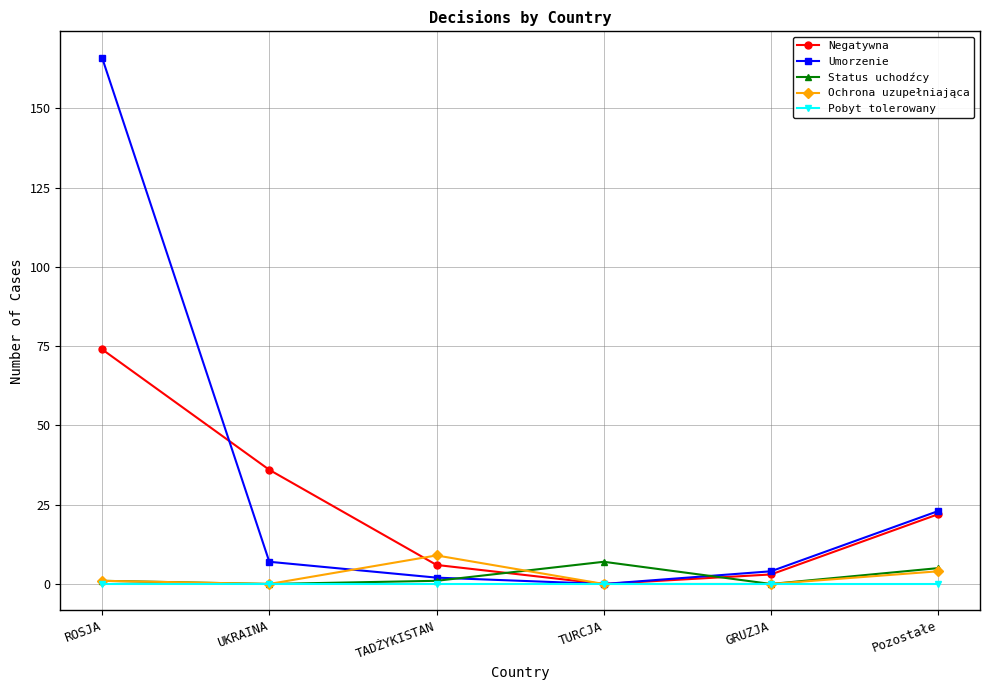

Which series has the widest spread of values?

Umorzenie